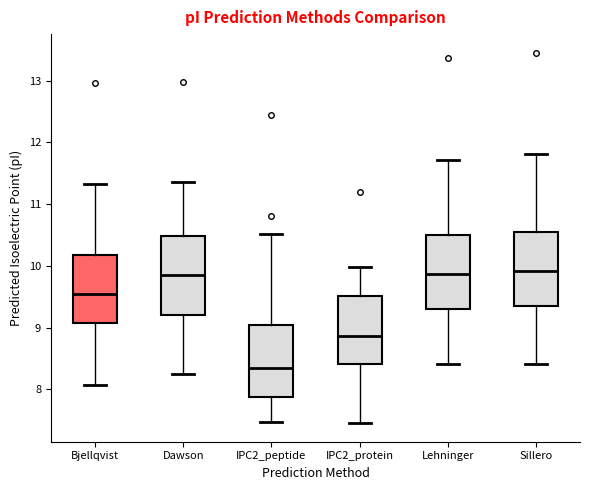

Reading left to right, read every box against the y-axis: the position of its median line, the range the box covers, and the ends of its whiskers. The values are not printed on the chart, so give them approximately, as read against the axis.

Bjellqvist: median 9.6, box 9.1 to 10.2, whiskers 8.1 to 11.3
Dawson: median 9.9, box 9.2 to 10.5, whiskers 8.3 to 11.4
IPC2_peptide: median 8.3, box 7.9 to 9.0, whiskers 7.5 to 10.5
IPC2_protein: median 8.9, box 8.4 to 9.5, whiskers 7.5 to 10.0
Lehninger: median 9.9, box 9.3 to 10.5, whiskers 8.4 to 11.7
Sillero: median 9.9, box 9.4 to 10.5, whiskers 8.4 to 11.8